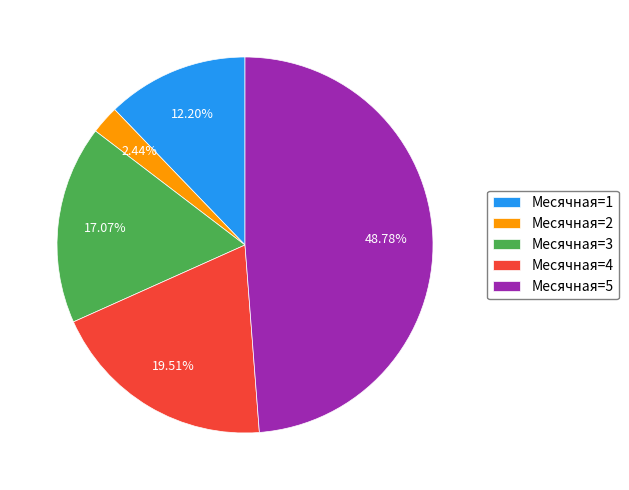

Does any single category account for the majority?

No